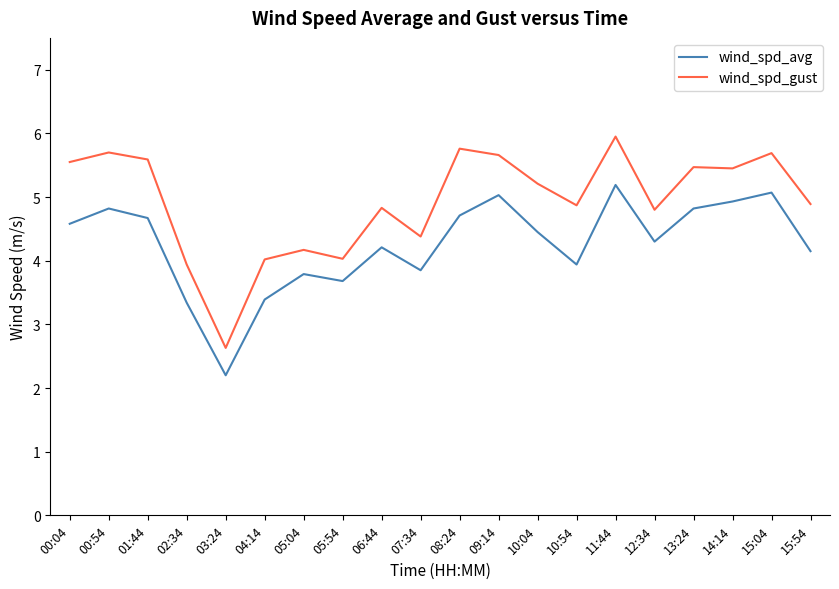

What position from the left is 14:14?

18